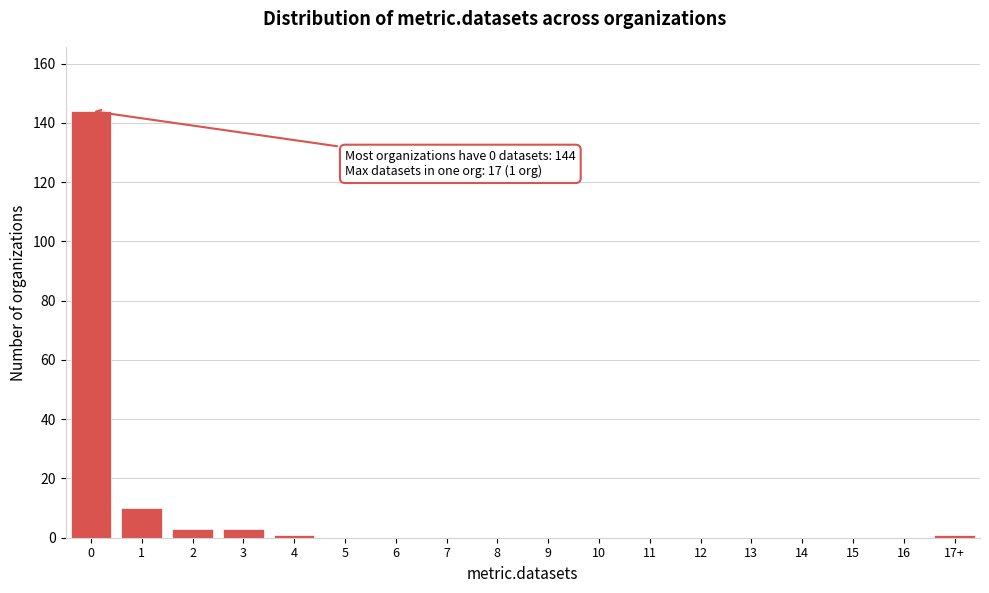

Reading left to right, extract all data points from this chart.

0=144	1=10	2=3	3=3	4=1	5=0	6=0	7=0	8=0	9=0	10=0	11=0	12=0	13=0	14=0	15=0	16=0	17+=1